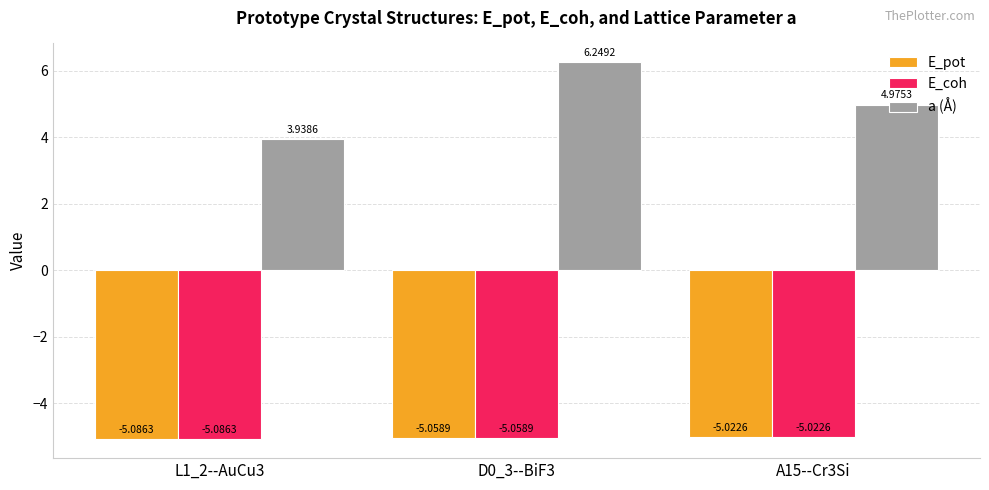

What is the label of the 3rd bar from the right?

L1_2--AuCu3